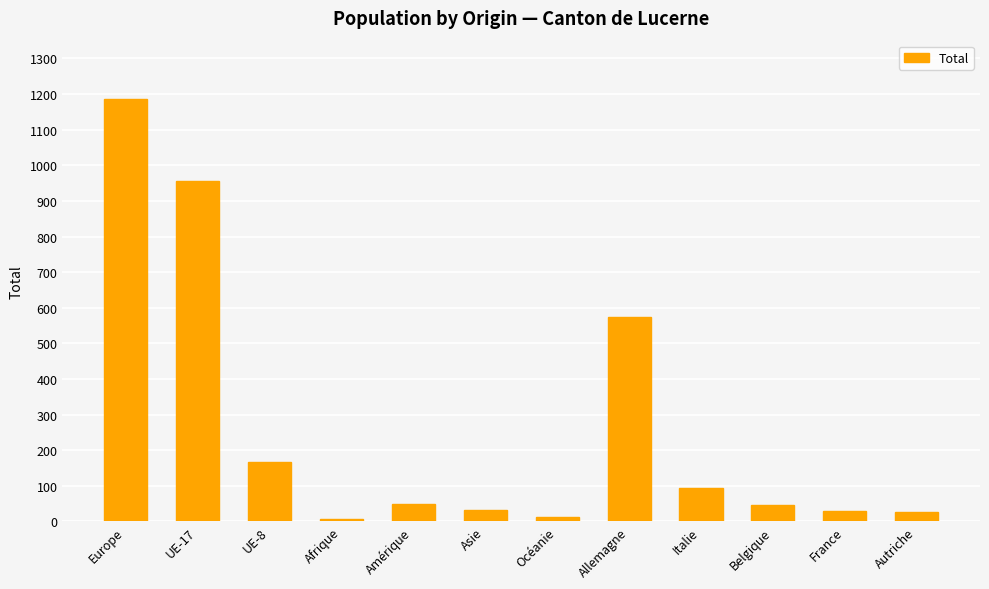

What is the average value?

265